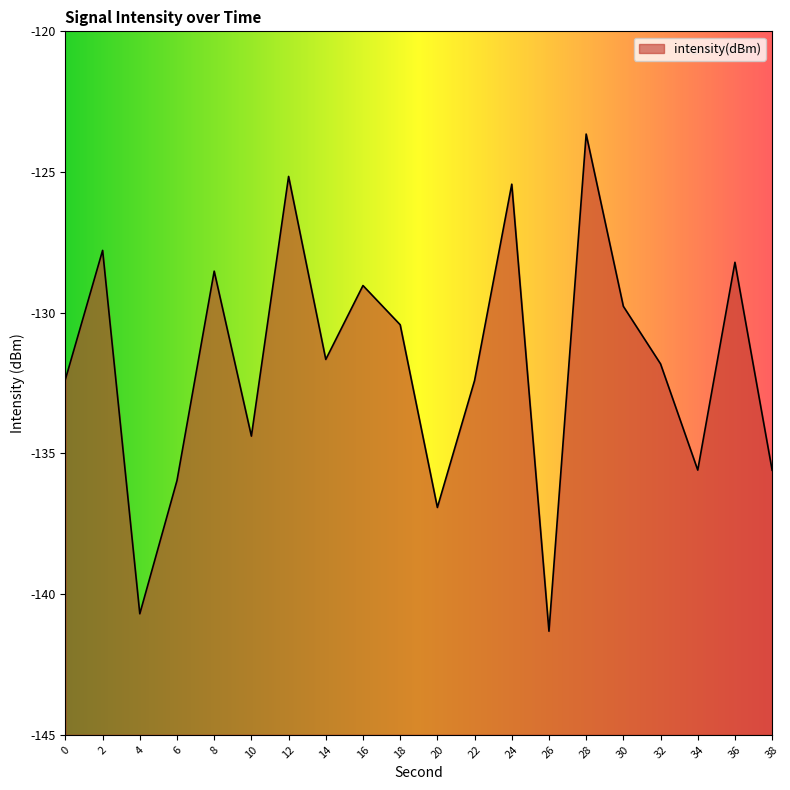

How many values are below -131?

11